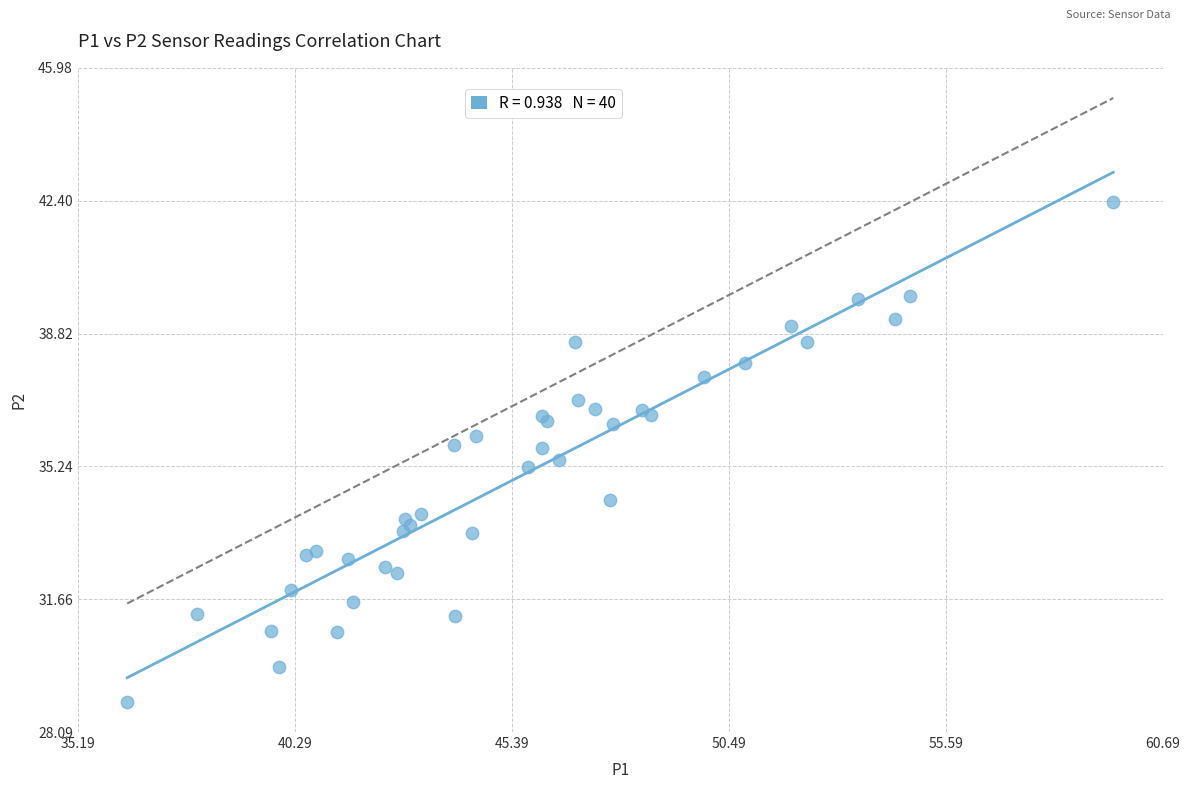

What Y value in the scatter plot is closest to 35?

35.2